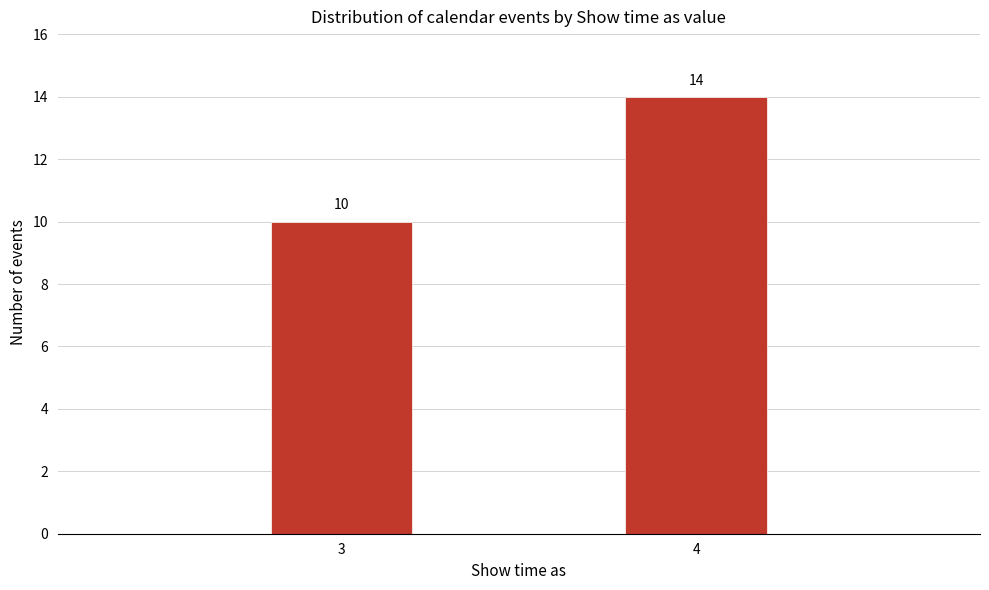

Reading right to left, what are all the values shown in this chart?

4=14	3=10